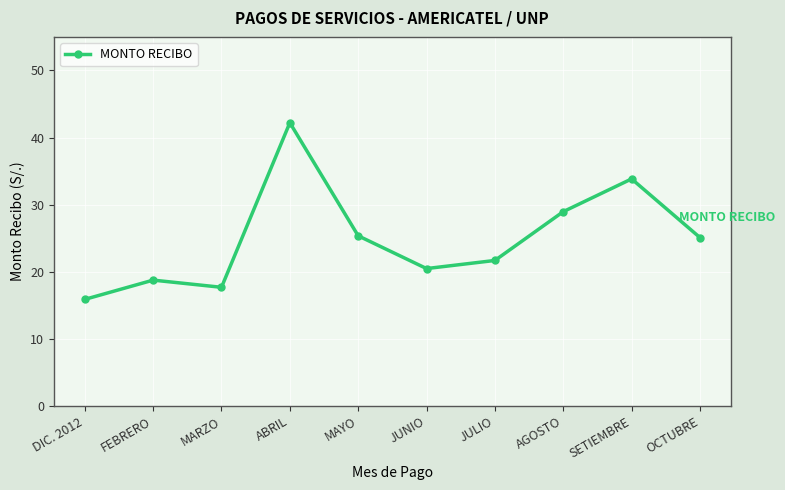

How many points are lower than both their immediate neighbors (excluding endpoints)?

2